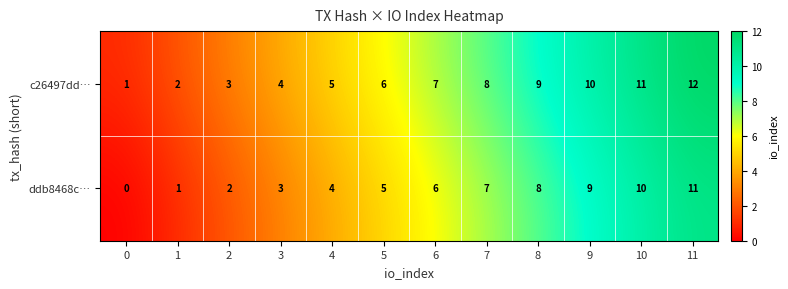

How many data points does each series have?

12